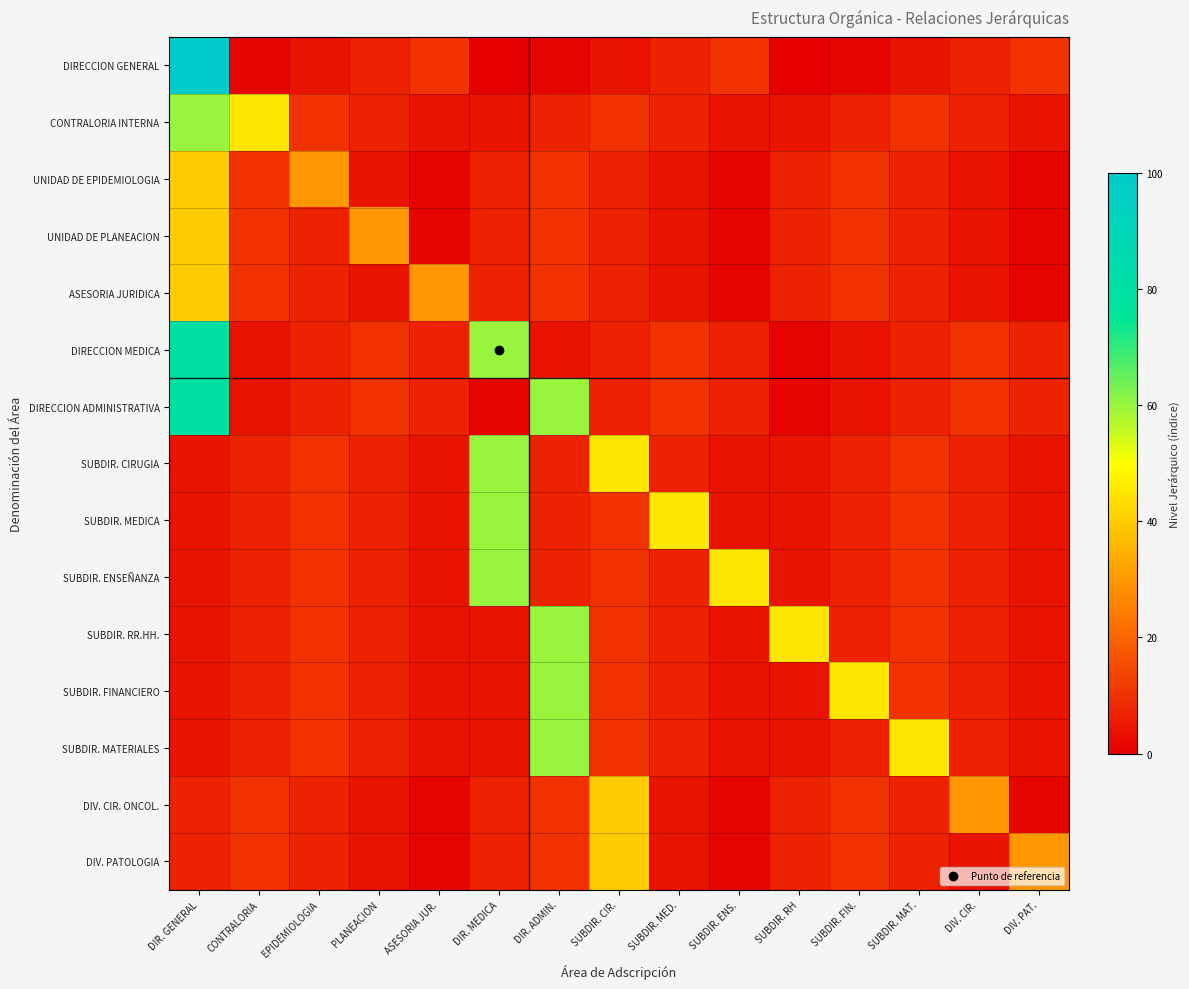

Reading left to right, what are all the values shown in this chart?

DIRECCION GENERAL: DIR. GENERAL=100.0	CONTRALORIA=1.0	EPIDEMIOLOGIA=4.0	PLANEACION=7.0	ASESORIA JUR.=10.0	DIR. MEDICA=0.0	DIR. ADMIN.=1.0	SUBDIR. CIR.=4.0	SUBDIR. MED.=7.0	SUBDIR. ENS.=10.0	SUBDIR. RH=0.0	SUBDIR. FIN.=1.0	SUBDIR. MAT.=4.0	DIV. CIR.=7.0	DIV. PAT.=10.0
CONTRALORIA INTERNA: DIR. GENERAL=60.0	CONTRALORIA=45.0	EPIDEMIOLOGIA=10.0	PLANEACION=7.0	ASESORIA JUR.=4.0	DIR. MEDICA=4.0	DIR. ADMIN.=7.0	SUBDIR. CIR.=10.0	SUBDIR. MED.=7.0	SUBDIR. ENS.=4.0	SUBDIR. RH=4.0	SUBDIR. FIN.=7.0	SUBDIR. MAT.=10.0	DIV. CIR.=7.0	DIV. PAT.=4.0
UNIDAD DE EPIDEMIOLOGIA: DIR. GENERAL=40.0	CONTRALORIA=10.0	EPIDEMIOLOGIA=30.0	PLANEACION=4.0	ASESORIA JUR.=1.0	DIR. MEDICA=7.0	DIR. ADMIN.=10.0	SUBDIR. CIR.=7.0	SUBDIR. MED.=4.0	SUBDIR. ENS.=1.0	SUBDIR. RH=7.0	SUBDIR. FIN.=10.0	SUBDIR. MAT.=7.0	DIV. CIR.=4.0	DIV. PAT.=1.0
UNIDAD DE PLANEACION: DIR. GENERAL=40.0	CONTRALORIA=10.0	EPIDEMIOLOGIA=7.0	PLANEACION=30.0	ASESORIA JUR.=1.0	DIR. MEDICA=7.0	DIR. ADMIN.=10.0	SUBDIR. CIR.=7.0	SUBDIR. MED.=4.0	SUBDIR. ENS.=1.0	SUBDIR. RH=7.0	SUBDIR. FIN.=10.0	SUBDIR. MAT.=7.0	DIV. CIR.=4.0	DIV. PAT.=1.0
ASESORIA JURIDICA: DIR. GENERAL=40.0	CONTRALORIA=10.0	EPIDEMIOLOGIA=7.0	PLANEACION=4.0	ASESORIA JUR.=30.0	DIR. MEDICA=7.0	DIR. ADMIN.=10.0	SUBDIR. CIR.=7.0	SUBDIR. MED.=4.0	SUBDIR. ENS.=1.0	SUBDIR. RH=7.0	SUBDIR. FIN.=10.0	SUBDIR. MAT.=7.0	DIV. CIR.=4.0	DIV. PAT.=1.0
DIRECCION MEDICA: DIR. GENERAL=80.0	CONTRALORIA=4.0	EPIDEMIOLOGIA=7.0	PLANEACION=10.0	ASESORIA JUR.=7.0	DIR. MEDICA=60.0	DIR. ADMIN.=4.0	SUBDIR. CIR.=7.0	SUBDIR. MED.=10.0	SUBDIR. ENS.=7.0	SUBDIR. RH=1.0	SUBDIR. FIN.=4.0	SUBDIR. MAT.=7.0	DIV. CIR.=10.0	DIV. PAT.=7.0
DIRECCION ADMINISTRATIVA: DIR. GENERAL=80.0	CONTRALORIA=4.0	EPIDEMIOLOGIA=7.0	PLANEACION=10.0	ASESORIA JUR.=7.0	DIR. MEDICA=1.0	DIR. ADMIN.=60.0	SUBDIR. CIR.=7.0	SUBDIR. MED.=10.0	SUBDIR. ENS.=7.0	SUBDIR. RH=1.0	SUBDIR. FIN.=4.0	SUBDIR. MAT.=7.0	DIV. CIR.=10.0	DIV. PAT.=7.0
SUBDIR. CIRUGIA: DIR. GENERAL=4.0	CONTRALORIA=7.0	EPIDEMIOLOGIA=10.0	PLANEACION=7.0	ASESORIA JUR.=4.0	DIR. MEDICA=60.0	DIR. ADMIN.=7.0	SUBDIR. CIR.=45.0	SUBDIR. MED.=7.0	SUBDIR. ENS.=4.0	SUBDIR. RH=4.0	SUBDIR. FIN.=7.0	SUBDIR. MAT.=10.0	DIV. CIR.=7.0	DIV. PAT.=4.0
SUBDIR. MEDICA: DIR. GENERAL=4.0	CONTRALORIA=7.0	EPIDEMIOLOGIA=10.0	PLANEACION=7.0	ASESORIA JUR.=4.0	DIR. MEDICA=60.0	DIR. ADMIN.=7.0	SUBDIR. CIR.=10.0	SUBDIR. MED.=45.0	SUBDIR. ENS.=4.0	SUBDIR. RH=4.0	SUBDIR. FIN.=7.0	SUBDIR. MAT.=10.0	DIV. CIR.=7.0	DIV. PAT.=4.0
SUBDIR. ENSEÑANZA: DIR. GENERAL=4.0	CONTRALORIA=7.0	EPIDEMIOLOGIA=10.0	PLANEACION=7.0	ASESORIA JUR.=4.0	DIR. MEDICA=60.0	DIR. ADMIN.=7.0	SUBDIR. CIR.=10.0	SUBDIR. MED.=7.0	SUBDIR. ENS.=45.0	SUBDIR. RH=4.0	SUBDIR. FIN.=7.0	SUBDIR. MAT.=10.0	DIV. CIR.=7.0	DIV. PAT.=4.0
SUBDIR. RR.HH.: DIR. GENERAL=4.0	CONTRALORIA=7.0	EPIDEMIOLOGIA=10.0	PLANEACION=7.0	ASESORIA JUR.=4.0	DIR. MEDICA=4.0	DIR. ADMIN.=60.0	SUBDIR. CIR.=10.0	SUBDIR. MED.=7.0	SUBDIR. ENS.=4.0	SUBDIR. RH=45.0	SUBDIR. FIN.=7.0	SUBDIR. MAT.=10.0	DIV. CIR.=7.0	DIV. PAT.=4.0
SUBDIR. FINANCIERO: DIR. GENERAL=4.0	CONTRALORIA=7.0	EPIDEMIOLOGIA=10.0	PLANEACION=7.0	ASESORIA JUR.=4.0	DIR. MEDICA=4.0	DIR. ADMIN.=60.0	SUBDIR. CIR.=10.0	SUBDIR. MED.=7.0	SUBDIR. ENS.=4.0	SUBDIR. RH=4.0	SUBDIR. FIN.=45.0	SUBDIR. MAT.=10.0	DIV. CIR.=7.0	DIV. PAT.=4.0
SUBDIR. MATERIALES: DIR. GENERAL=4.0	CONTRALORIA=7.0	EPIDEMIOLOGIA=10.0	PLANEACION=7.0	ASESORIA JUR.=4.0	DIR. MEDICA=4.0	DIR. ADMIN.=60.0	SUBDIR. CIR.=10.0	SUBDIR. MED.=7.0	SUBDIR. ENS.=4.0	SUBDIR. RH=4.0	SUBDIR. FIN.=7.0	SUBDIR. MAT.=45.0	DIV. CIR.=7.0	DIV. PAT.=4.0
DIV. CIR. ONCOL.: DIR. GENERAL=7.0	CONTRALORIA=10.0	EPIDEMIOLOGIA=7.0	PLANEACION=4.0	ASESORIA JUR.=1.0	DIR. MEDICA=7.0	DIR. ADMIN.=10.0	SUBDIR. CIR.=40.0	SUBDIR. MED.=4.0	SUBDIR. ENS.=1.0	SUBDIR. RH=7.0	SUBDIR. FIN.=10.0	SUBDIR. MAT.=7.0	DIV. CIR.=30.0	DIV. PAT.=1.0
DIV. PATOLOGIA: DIR. GENERAL=7.0	CONTRALORIA=10.0	EPIDEMIOLOGIA=7.0	PLANEACION=4.0	ASESORIA JUR.=1.0	DIR. MEDICA=7.0	DIR. ADMIN.=10.0	SUBDIR. CIR.=40.0	SUBDIR. MED.=4.0	SUBDIR. ENS.=1.0	SUBDIR. RH=7.0	SUBDIR. FIN.=10.0	SUBDIR. MAT.=7.0	DIV. CIR.=4.0	DIV. PAT.=30.0